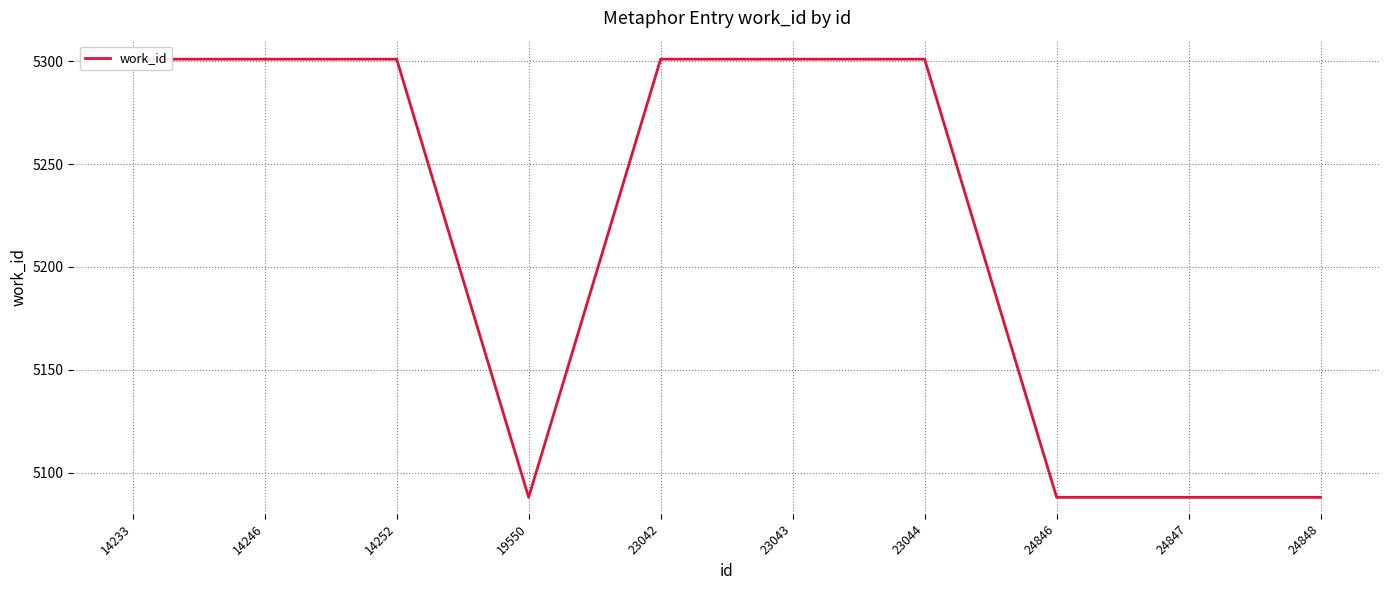

Is this an area chart (filled region under the line)?

No